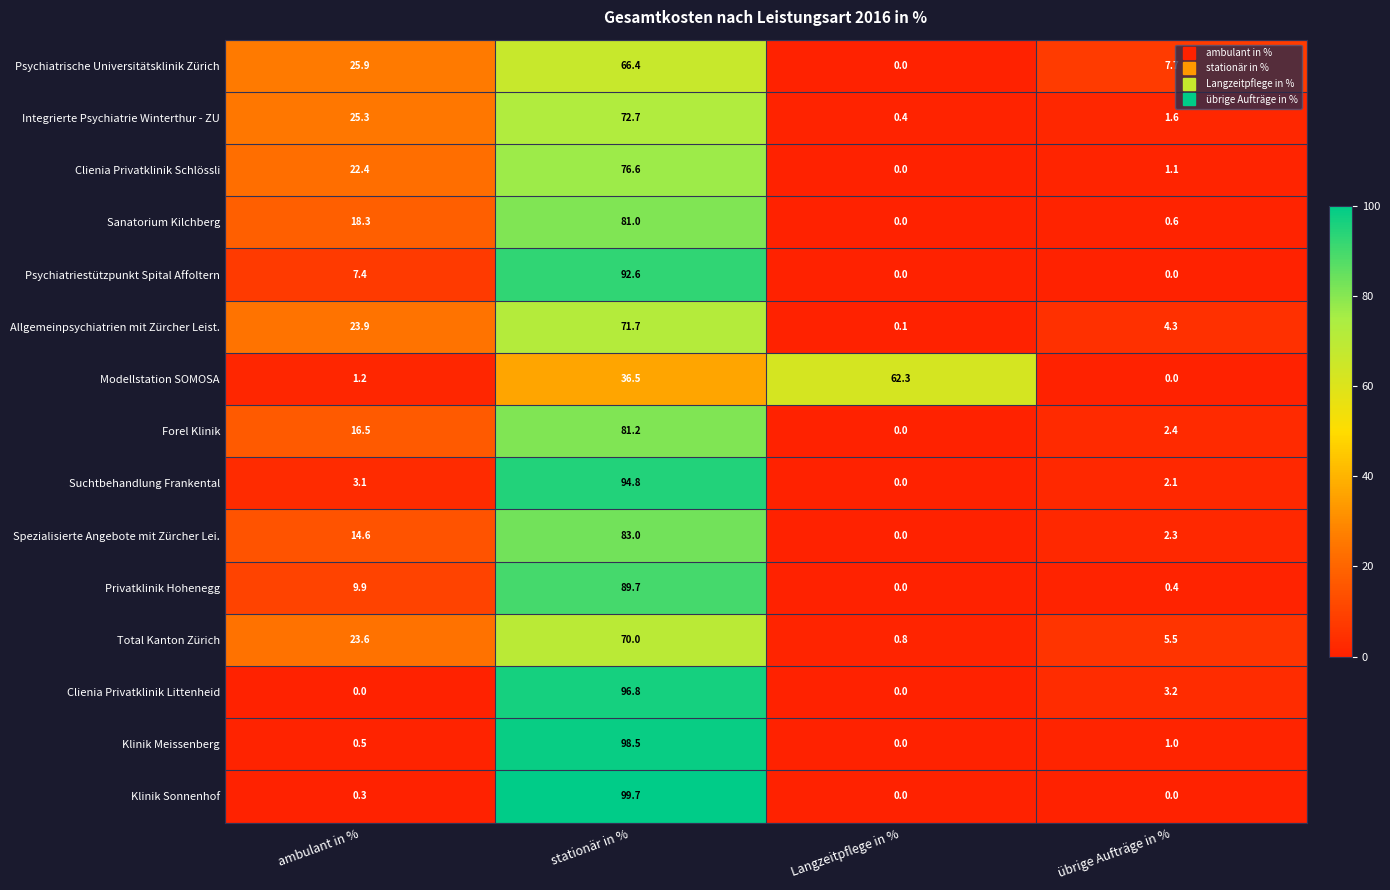

Which series changed the most between Langzeitpflege in % and übrige Aufträge in %?

Modellstation SOMOSA